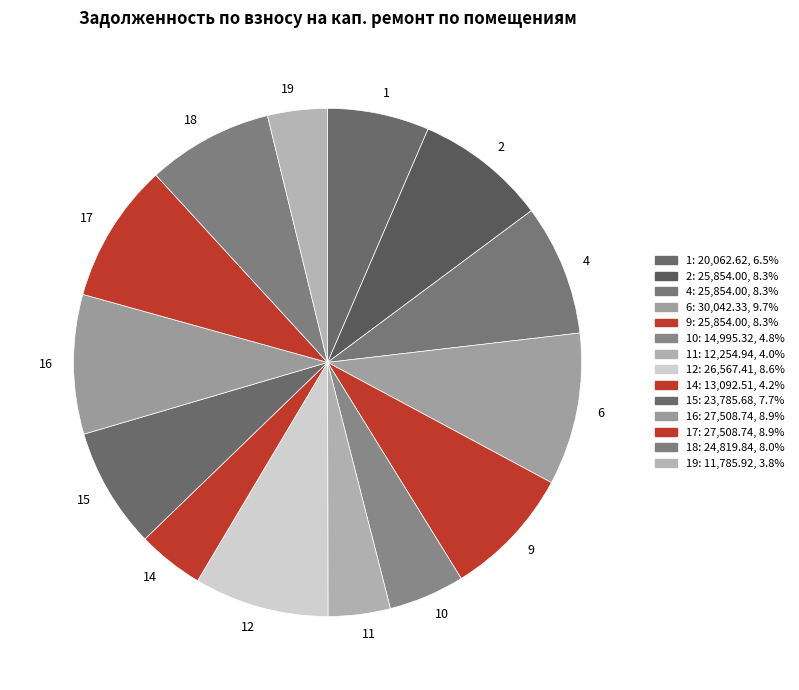

Approximately how many times larger is the value at 2 compared to 18?

1.0